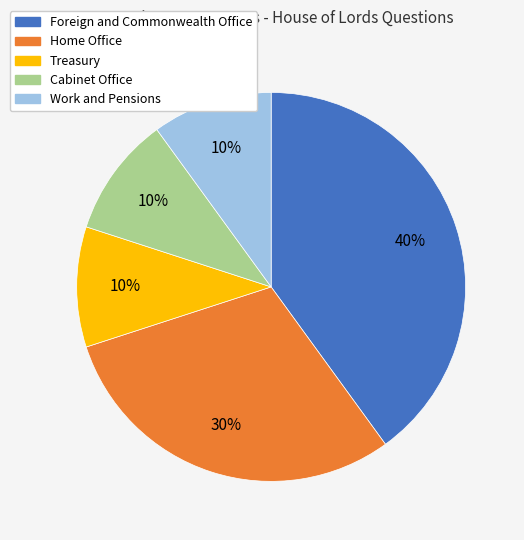

Which slice is the largest?

Foreign and Commonwealth Office